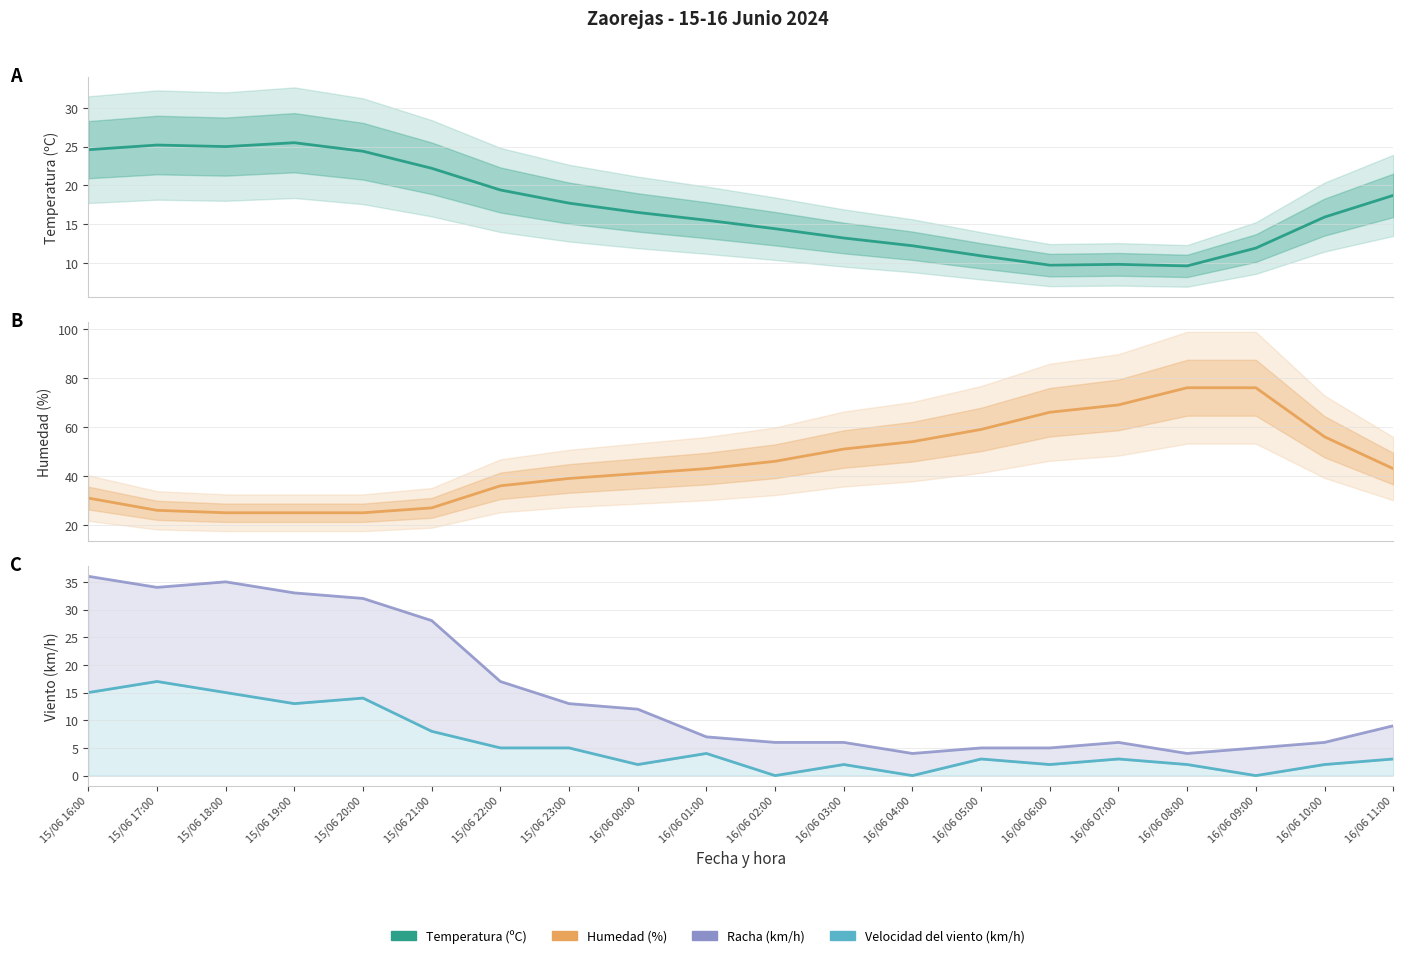

Between 15/06 18:00 and 16/06 00:00, which series saw the biggest shift?

Racha (km/h)